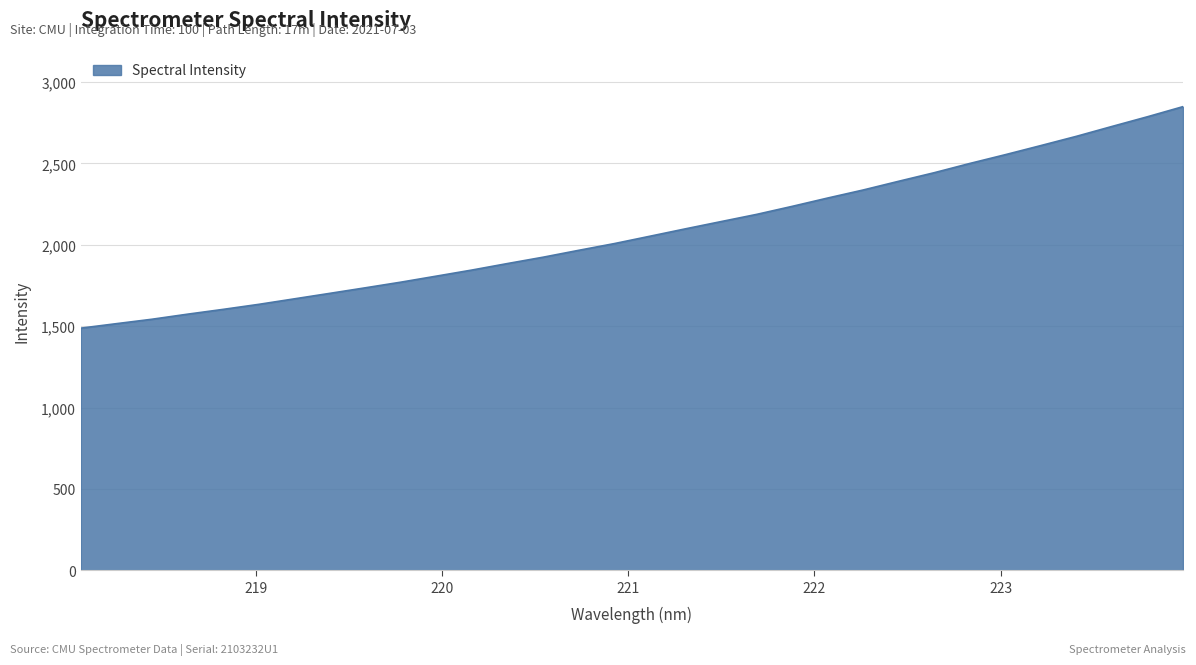

What is the difference between the maximum and minimum values?

1361.3